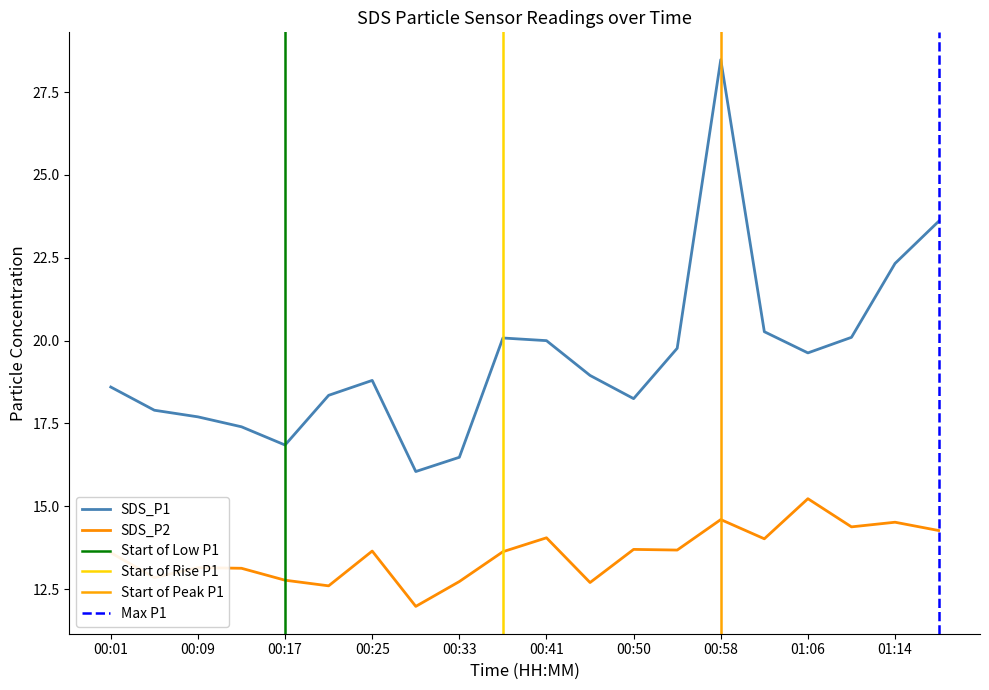

What is the spread (max minus min) of values at 00:13?

4.3